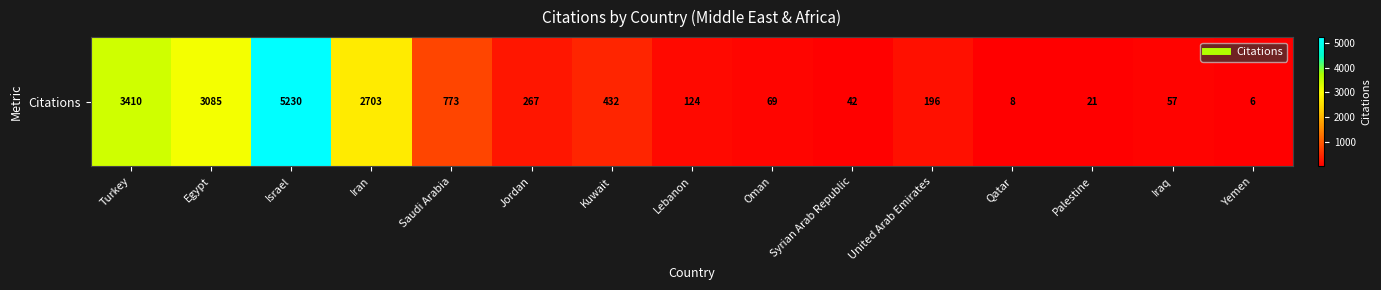

What value does the data have at Syrian Arab Republic?

42